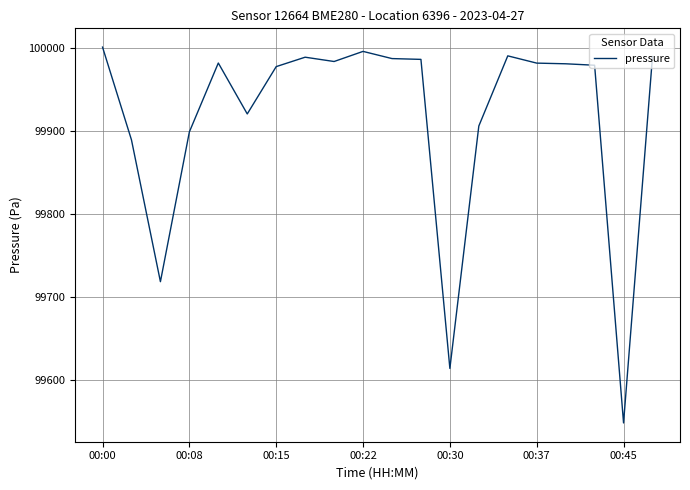

What is the minimum value shown in the chart?

99548.2